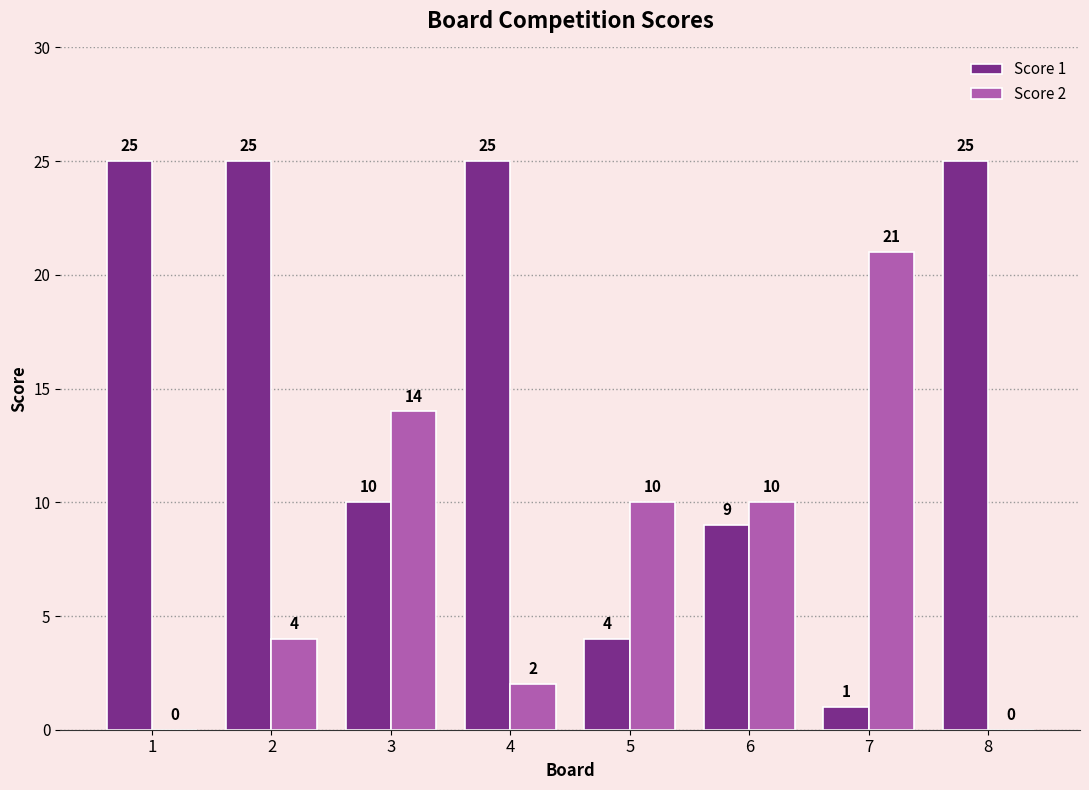

Reading left to right, what are all the values shown in this chart?

Score 1: 1=25	2=25	3=10	4=25	5=4	6=9	7=1	8=25
Score 2: 1=0	2=4	3=14	4=2	5=10	6=10	7=21	8=0